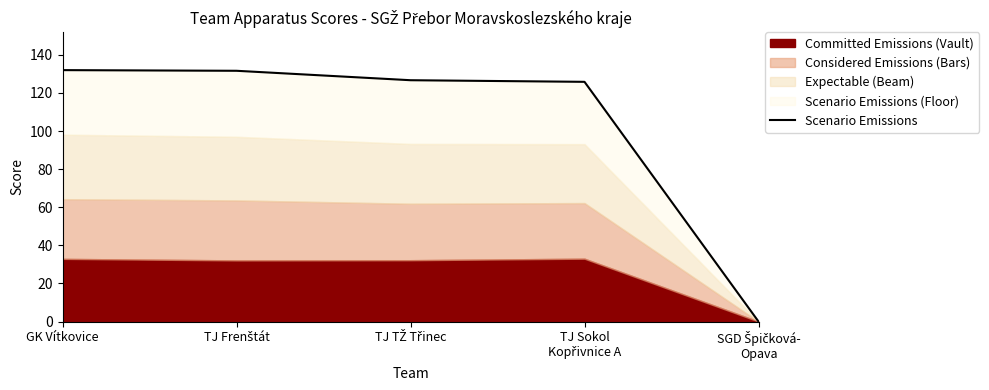

List the labels in order of value, smallest first.

SGD Špičková-
Opava, TJ Sokol
Kopřivnice A, TJ TŽ Třinec, TJ Frenštát, GK Vítkovice